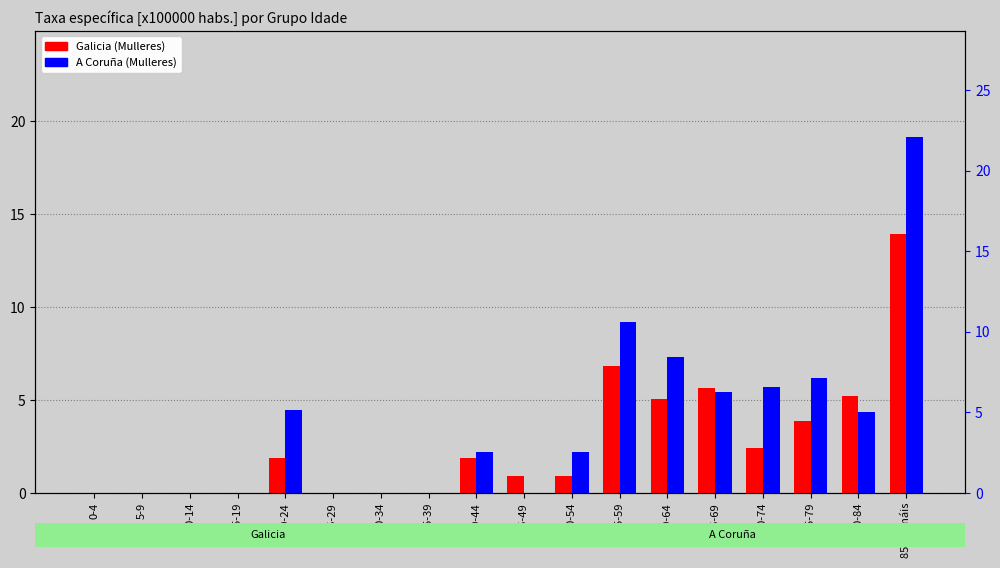

What is the label of the 3rd bar from the left?

10-14